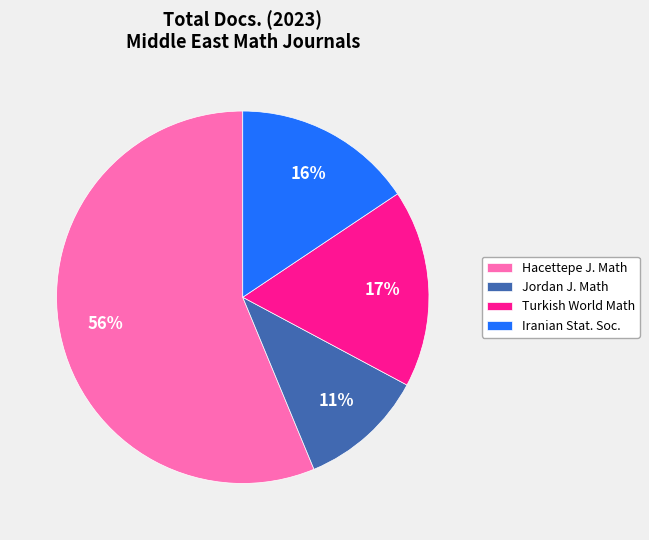

Which has a higher value, Iranian Stat. Soc. or Jordan J. Math?

Iranian Stat. Soc.